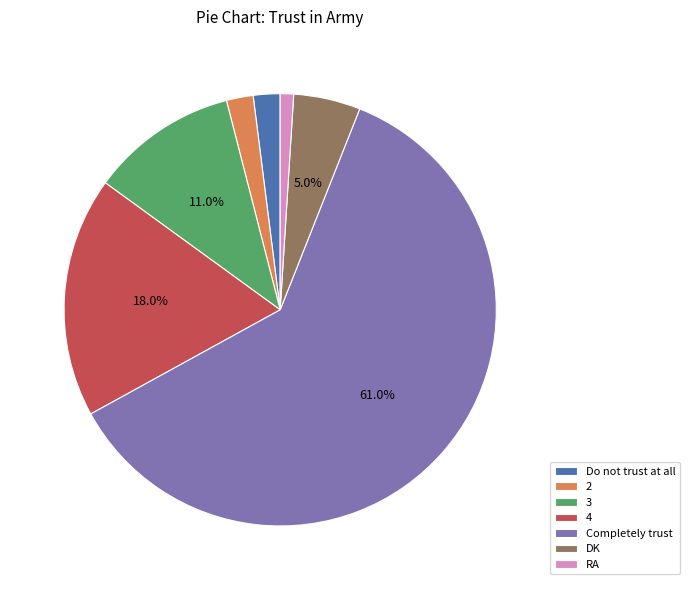

Approximately how many times larger is the value at RA compared to Do not trust at all?

0.5